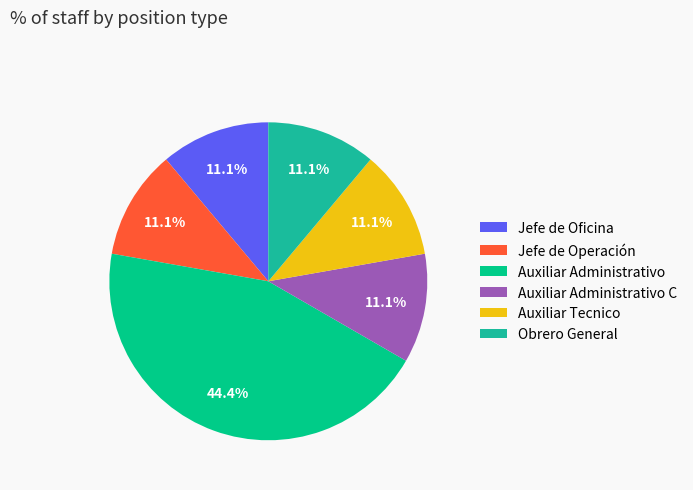

To the nearest percent, what is the difference between the Jefe de Oficina and Auxiliar Administrativo slice percentages?

33%